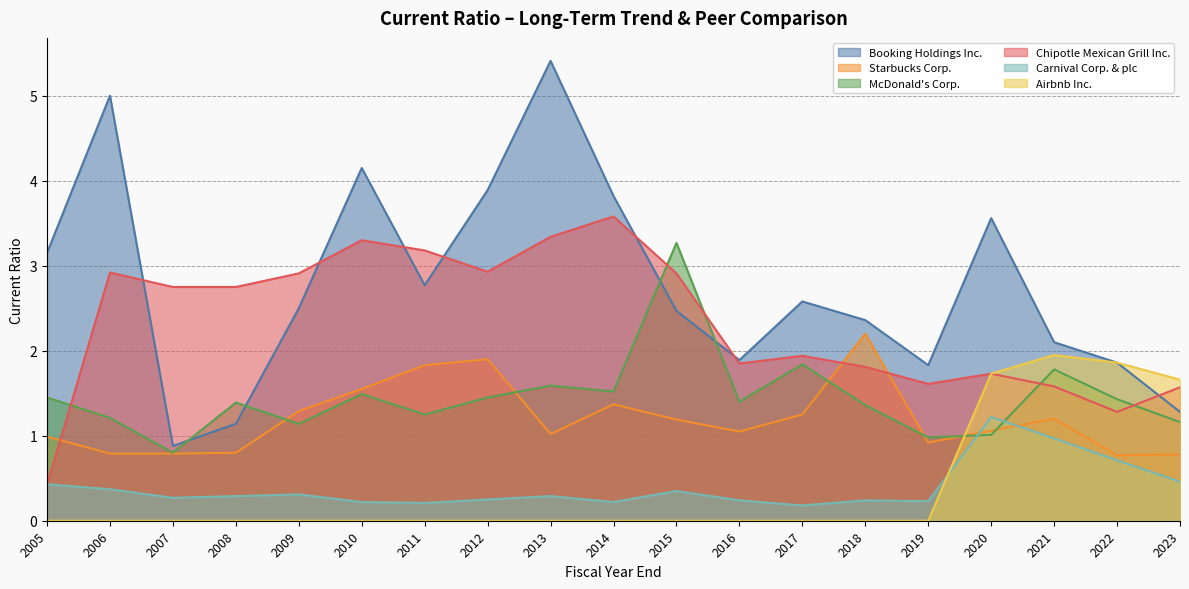

What is the value of the McDonald's Corp. point at the 7th from the left?

1.2